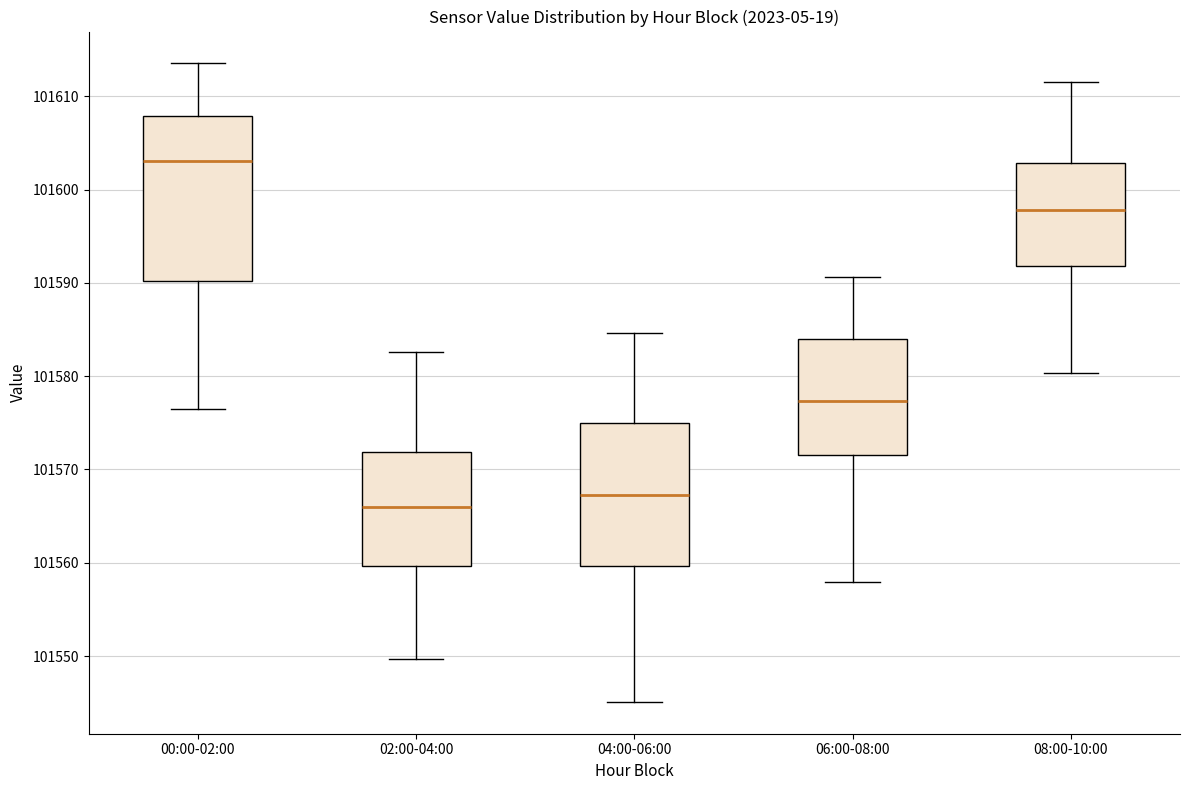

Comparing the boxes themselves (not the whiskers), which one is the tallest?

00:00-02:00